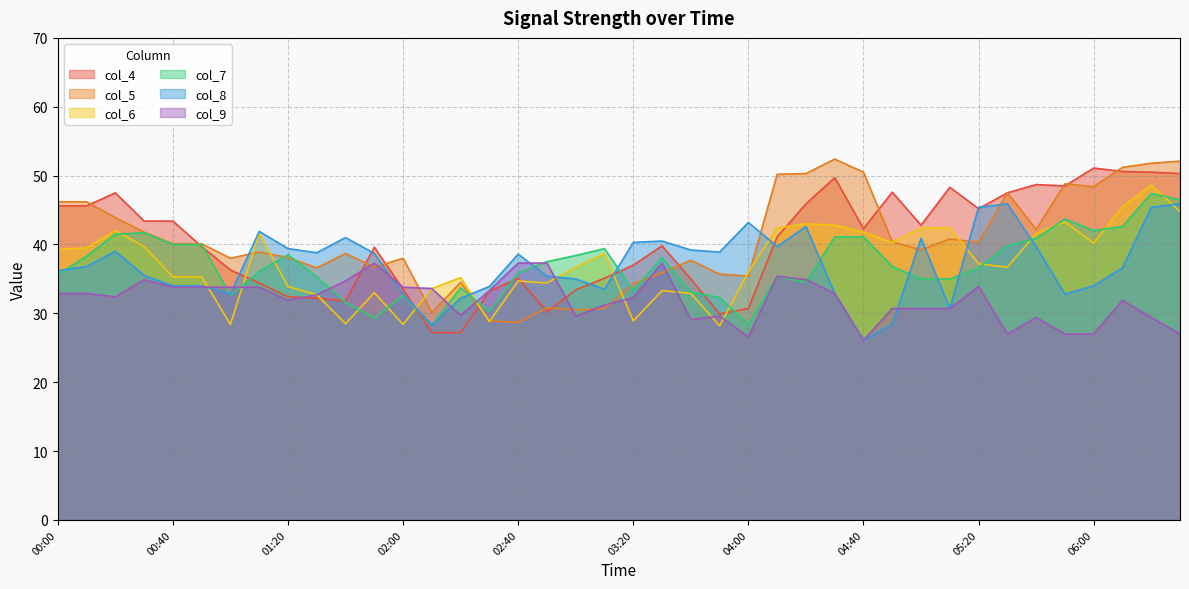

What is the greatest value displayed?

52.4